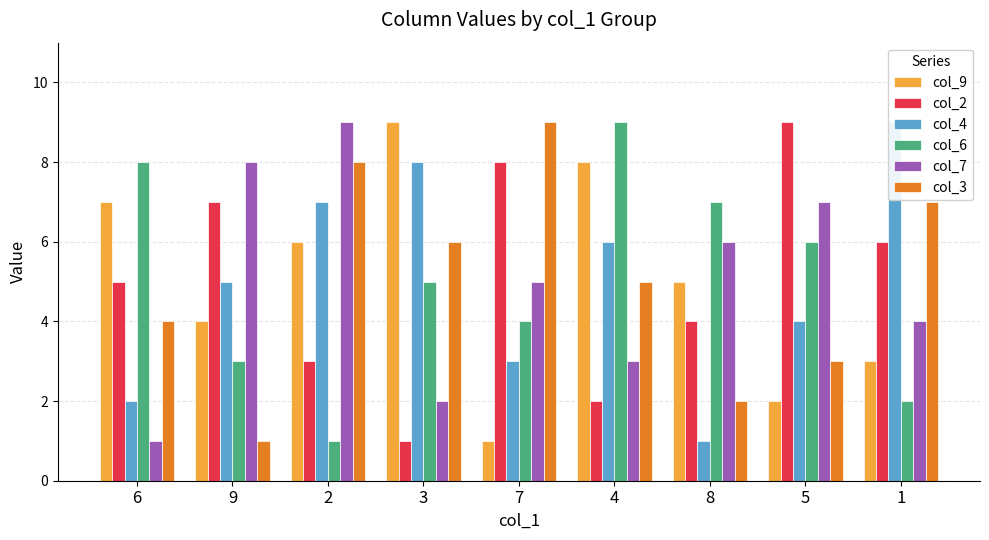

Rank the categories by col_3 value from lowest to highest.

9, 8, 5, 6, 4, 3, 1, 2, 7